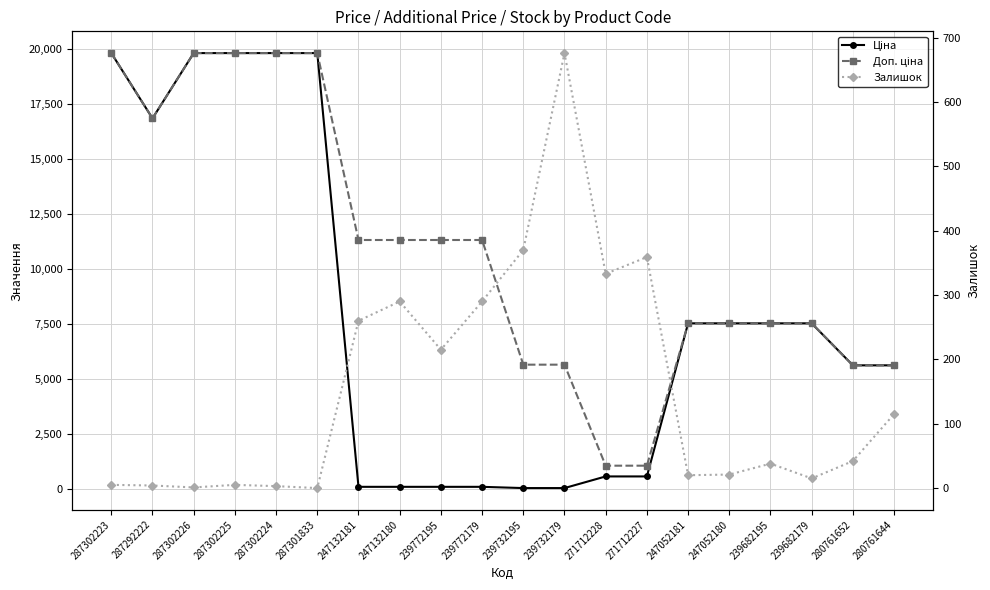

True or false: Доп. ціна and Залишок cross at least once.

False